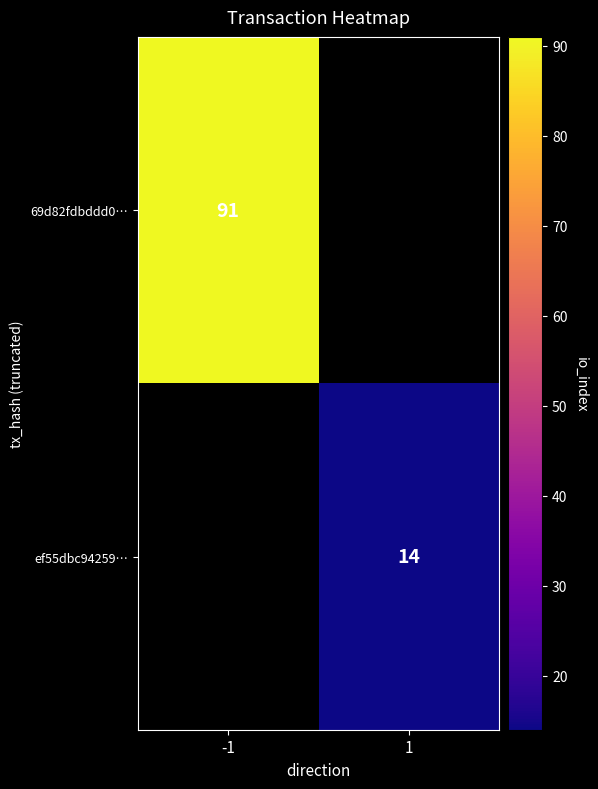

Is it true that ef55dbc94259… equals 14 at 1?

True